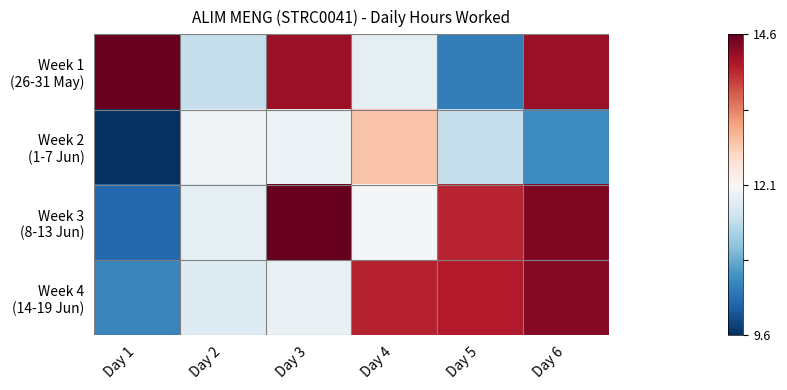

Which category has the lowest value across all series?

Day 1